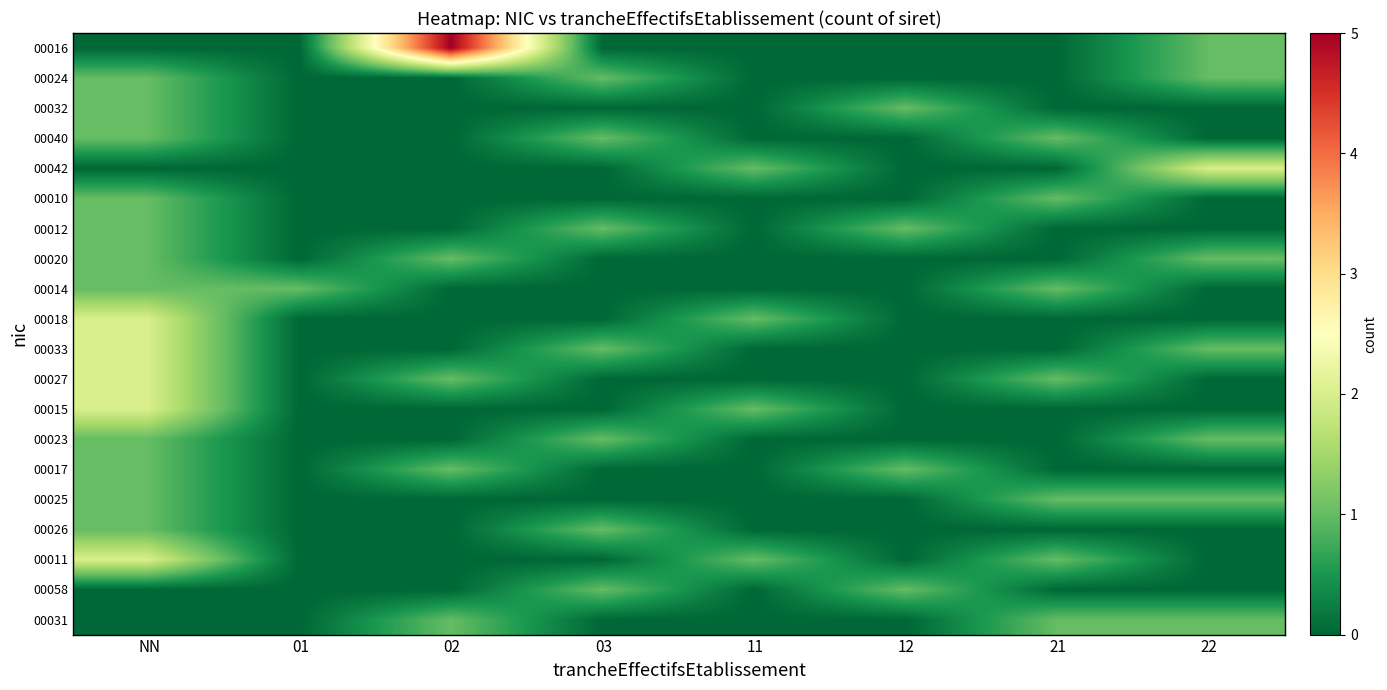

Reading left to right, extract all data points from this chart.

00016: NN=0	01=0	02=5	03=0	11=0	12=0	21=0	22=1
00024: NN=1	01=0	02=0	03=1	11=0	12=0	21=0	22=1
00032: NN=1	01=0	02=0	03=0	11=0	12=1	21=0	22=0
00040: NN=1	01=0	02=0	03=1	11=0	12=0	21=1	22=0
00042: NN=0	01=0	02=0	03=0	11=1	12=0	21=0	22=2
00010: NN=1	01=0	02=0	03=0	11=0	12=0	21=1	22=0
00012: NN=1	01=0	02=0	03=1	11=0	12=1	21=0	22=0
00020: NN=1	01=0	02=1	03=0	11=0	12=0	21=0	22=1
00014: NN=1	01=1	02=0	03=0	11=0	12=0	21=1	22=0
00018: NN=2	01=0	02=0	03=0	11=1	12=0	21=0	22=0
00033: NN=2	01=0	02=0	03=1	11=0	12=0	21=0	22=1
00027: NN=2	01=0	02=1	03=0	11=0	12=0	21=1	22=0
00015: NN=2	01=0	02=0	03=0	11=1	12=0	21=0	22=0
00023: NN=1	01=0	02=0	03=1	11=0	12=0	21=0	22=1
00017: NN=1	01=0	02=1	03=0	11=0	12=1	21=0	22=0
00025: NN=1	01=0	02=0	03=0	11=0	12=0	21=1	22=1
00026: NN=1	01=0	02=0	03=1	11=0	12=0	21=0	22=0
00011: NN=2	01=0	02=0	03=0	11=1	12=0	21=1	22=0
00058: NN=0	01=0	02=0	03=1	11=0	12=1	21=0	22=0
00031: NN=0	01=0	02=1	03=0	11=0	12=0	21=1	22=1